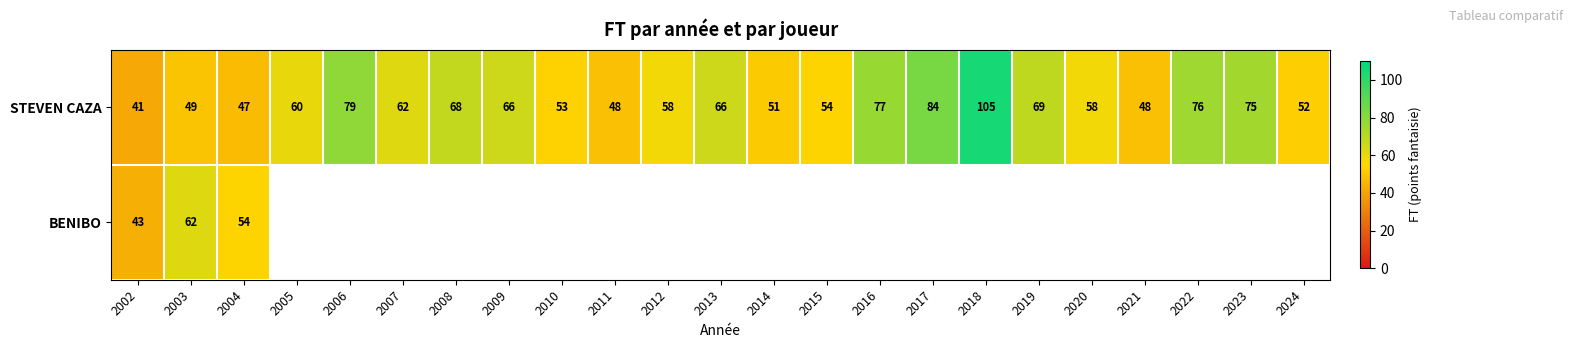

True or false: STEVEN CAZA has a value of 95 at 2013.

False